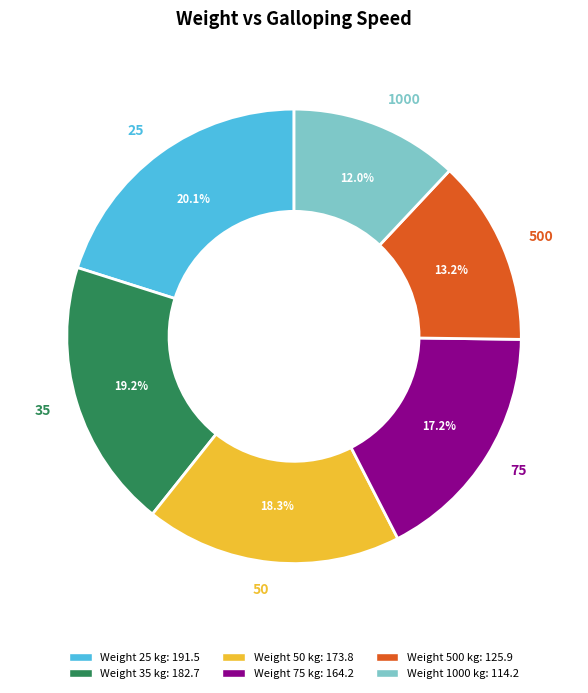

To the nearest percent, what is the average slice percentage?

17%